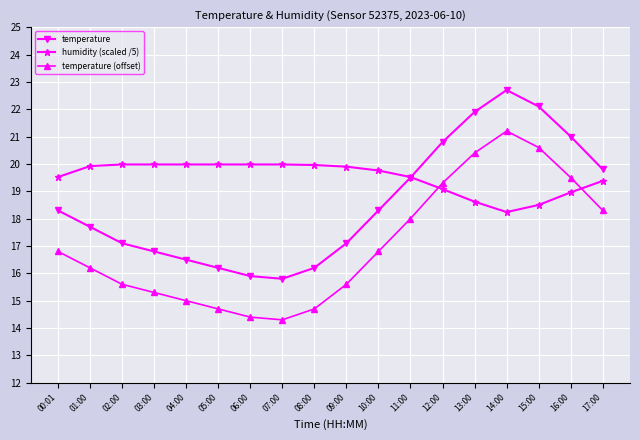

What is the difference between the second highest and second lowest values in the humidity (scaled /5) series?

1.5